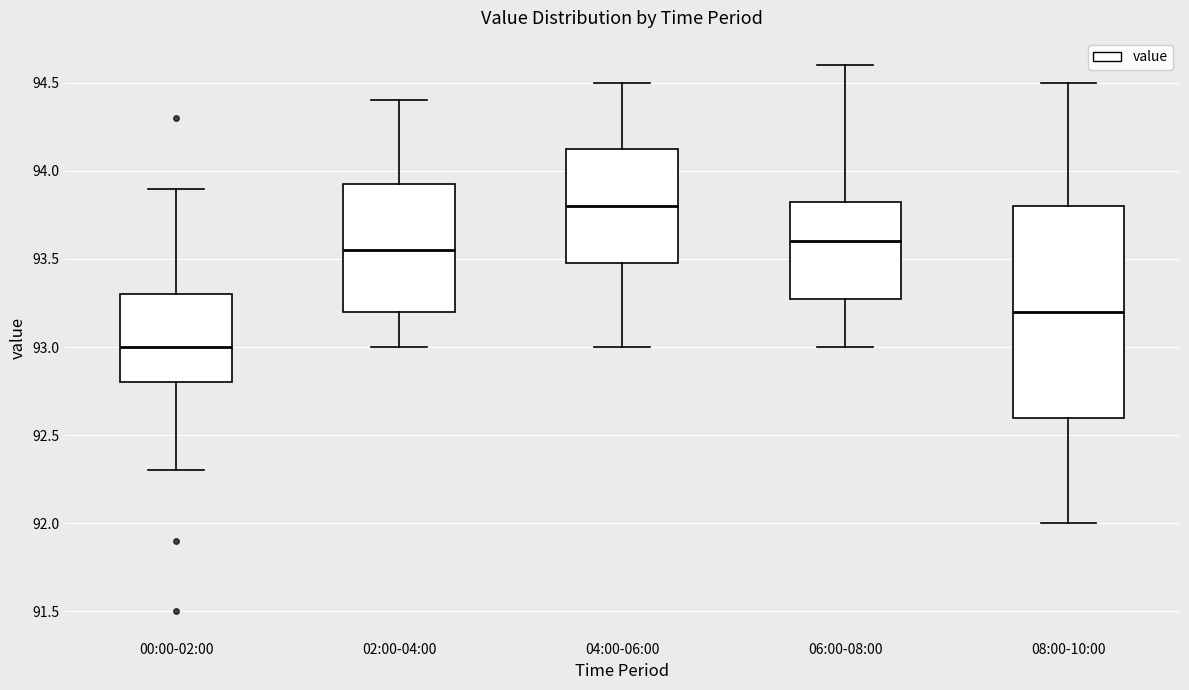

Which box's median line is the lowest?

00:00-02:00